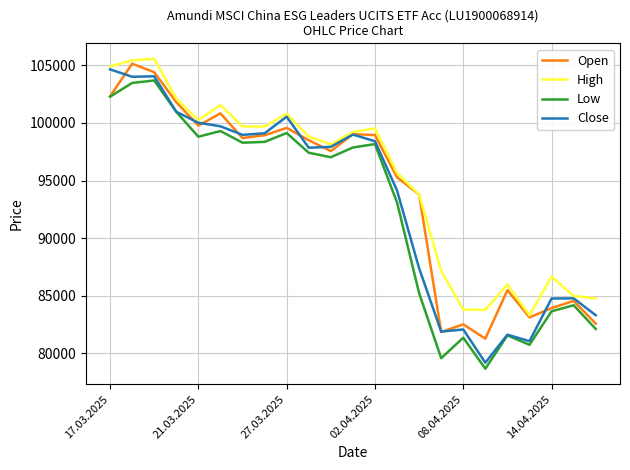

What is the highest value of the Close series?

104652